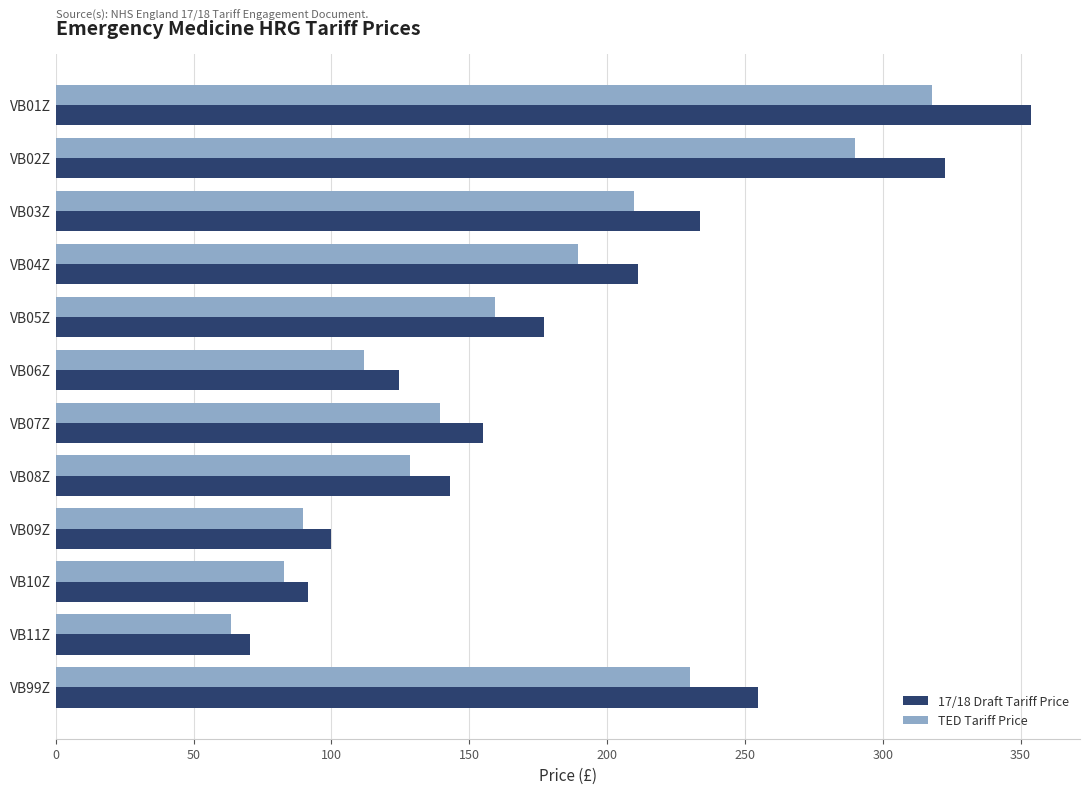

Rank the series by their maximum value, from highest to lowest.

17/18 Draft Tariff Price, TED Tariff Price